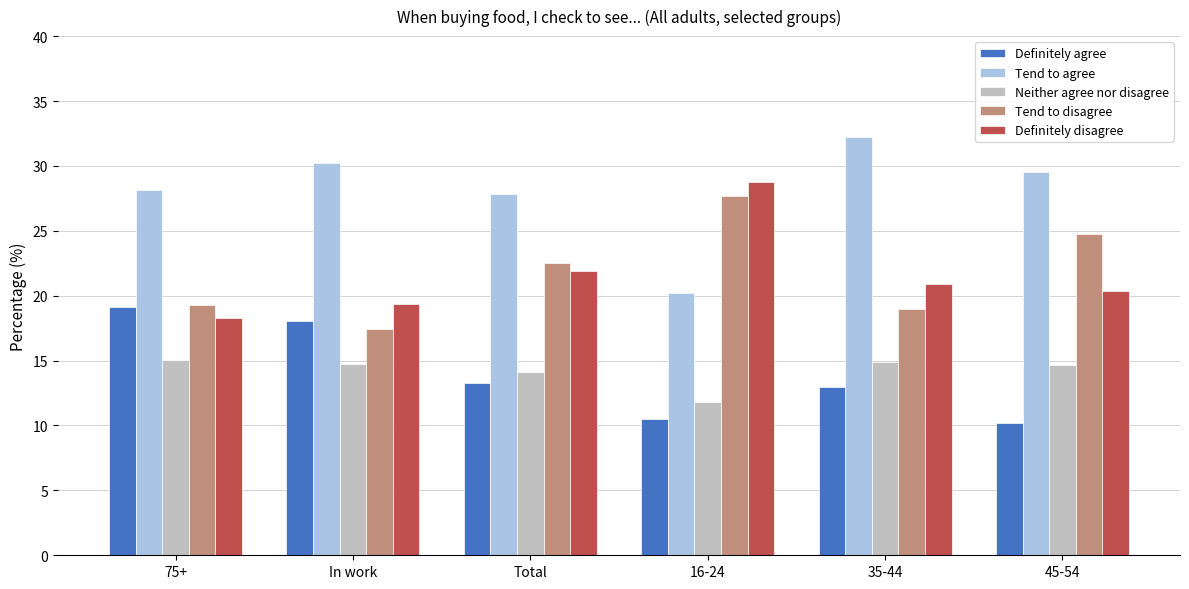

At which label is Definitely disagree closest to 23?

Total